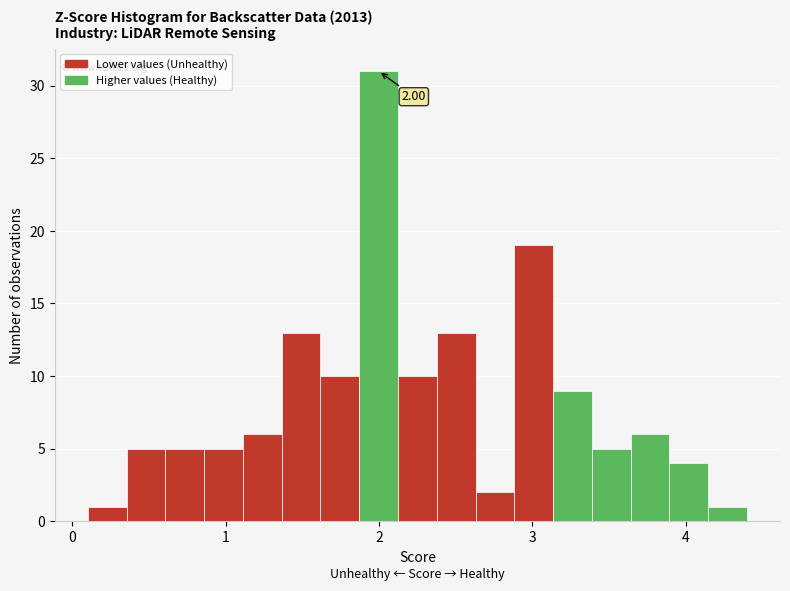

Read against the x-axis, roughly where is the centre of the tallest bar?

2.0